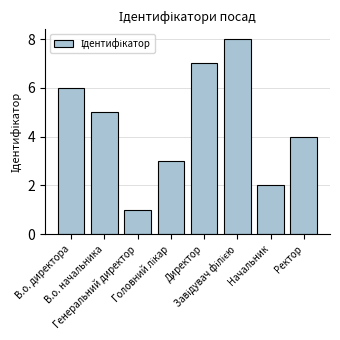

What is the difference between the maximum and minimum values?

7